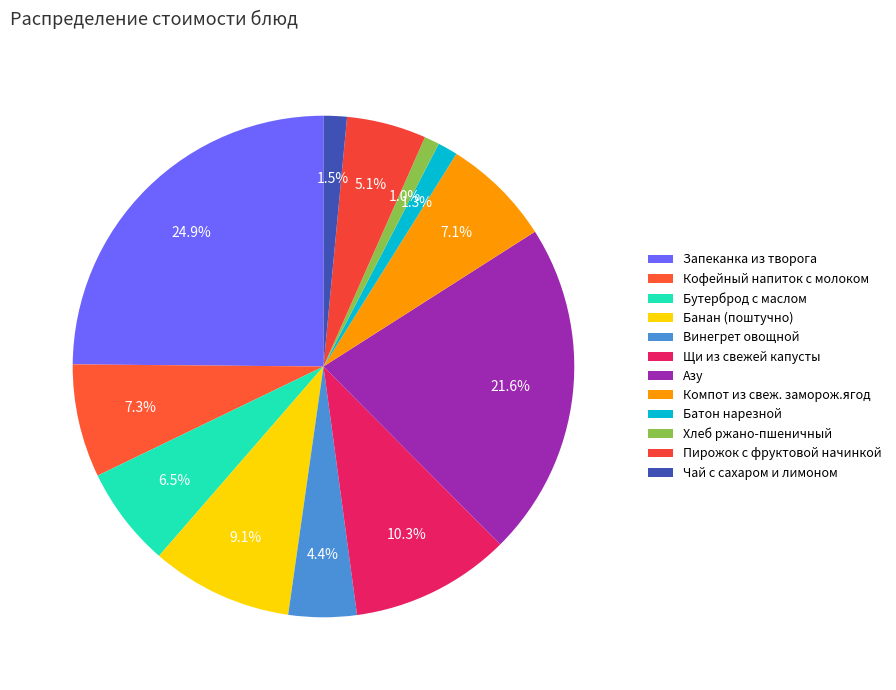

Which category has the smallest portion of the pie?

Хлеб ржано-пшеничный